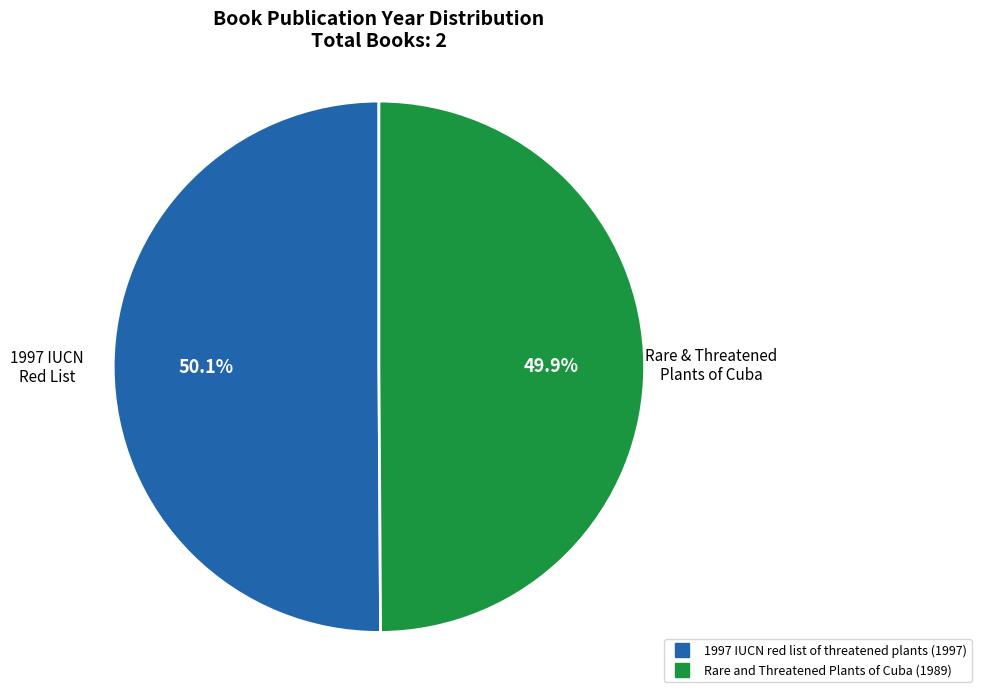

What portion of the pie excludes 1997 IUCN red list of threatened plants?

49.9%